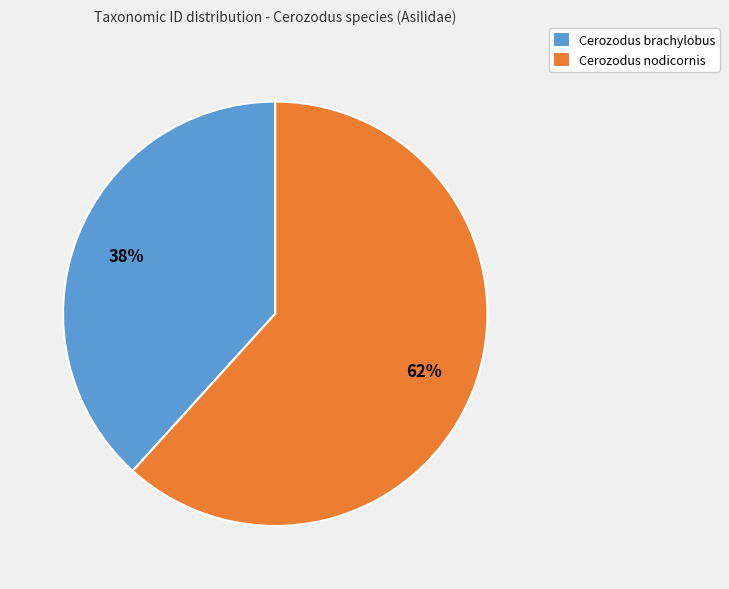

To the nearest percent, what portion does Cerozodus brachylobus represent?

38%